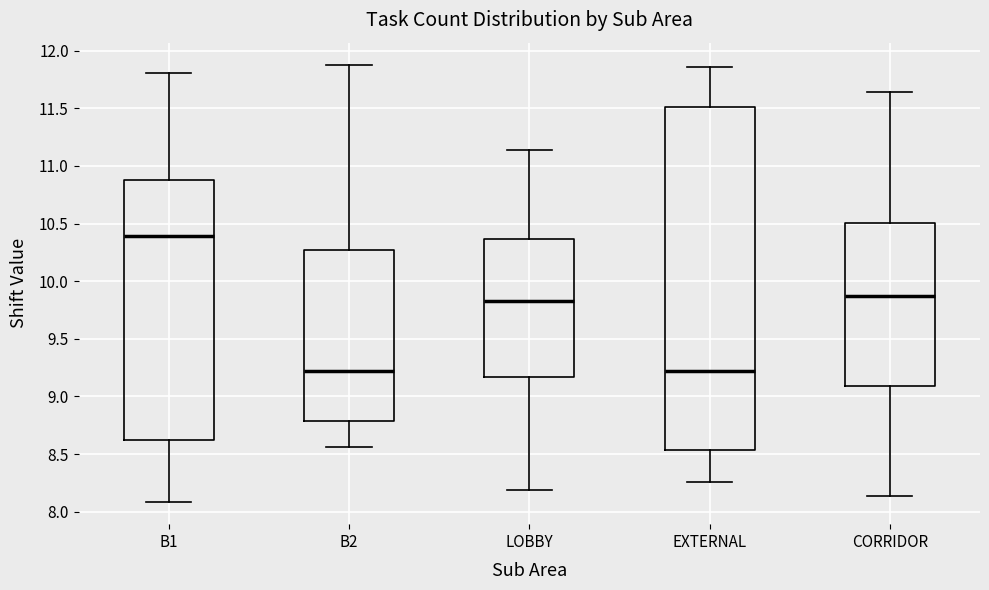

Reading left to right, transcribe this box plot: for each box, give where its median line is, the range the box spans, and where its two whiskers end, as read against the y-axis. The values are not printed on the chart, so give them approximately, as read against the axis.

B1: median 10.40, box 8.60 to 10.90, whiskers 8.10 to 11.80
B2: median 9.20, box 8.80 to 10.25, whiskers 8.55 to 11.90
LOBBY: median 9.80, box 9.15 to 10.35, whiskers 8.20 to 11.15
EXTERNAL: median 9.20, box 8.55 to 11.50, whiskers 8.25 to 11.85
CORRIDOR: median 9.85, box 9.10 to 10.50, whiskers 8.15 to 11.65